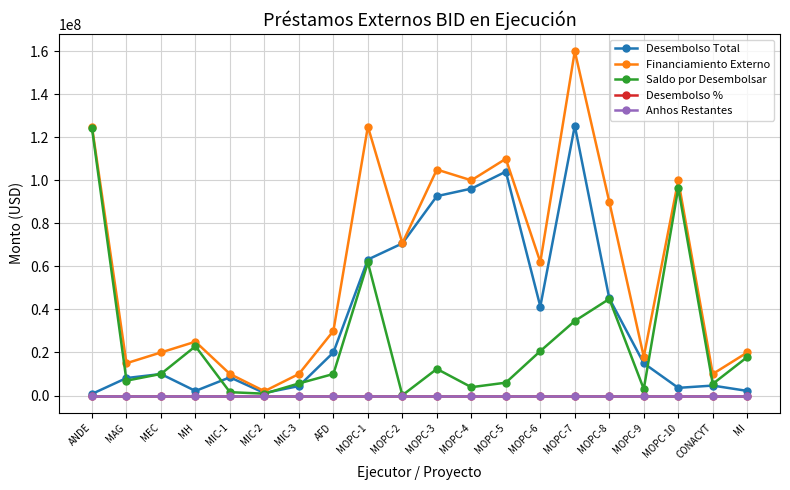

In Financiamiento Externo, how many points are higher than both neighbors (excluding endpoints)?

6